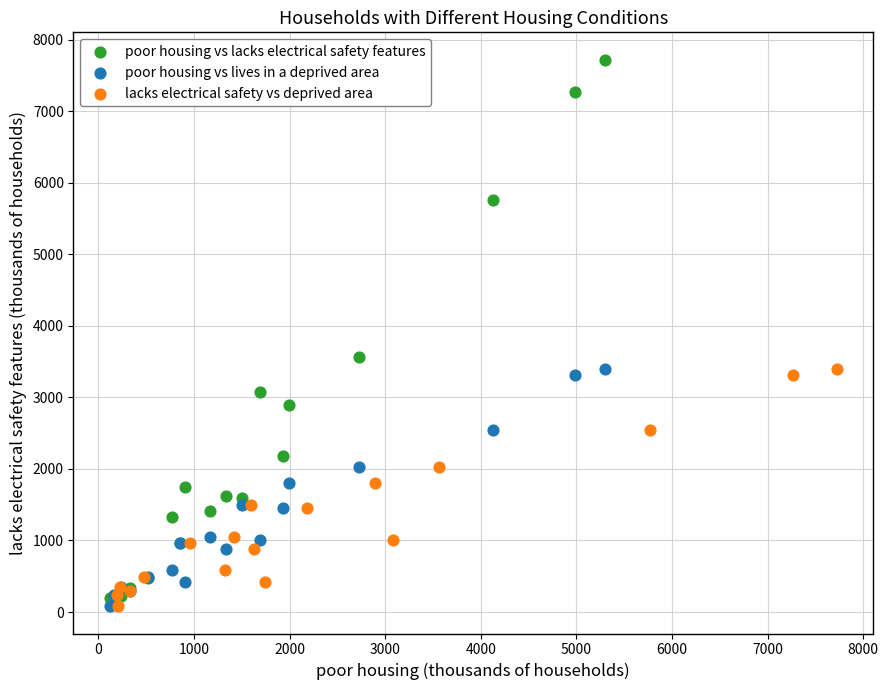

Which series reaches the maximum Y coordinate?

poor housing vs lacks electrical safety features